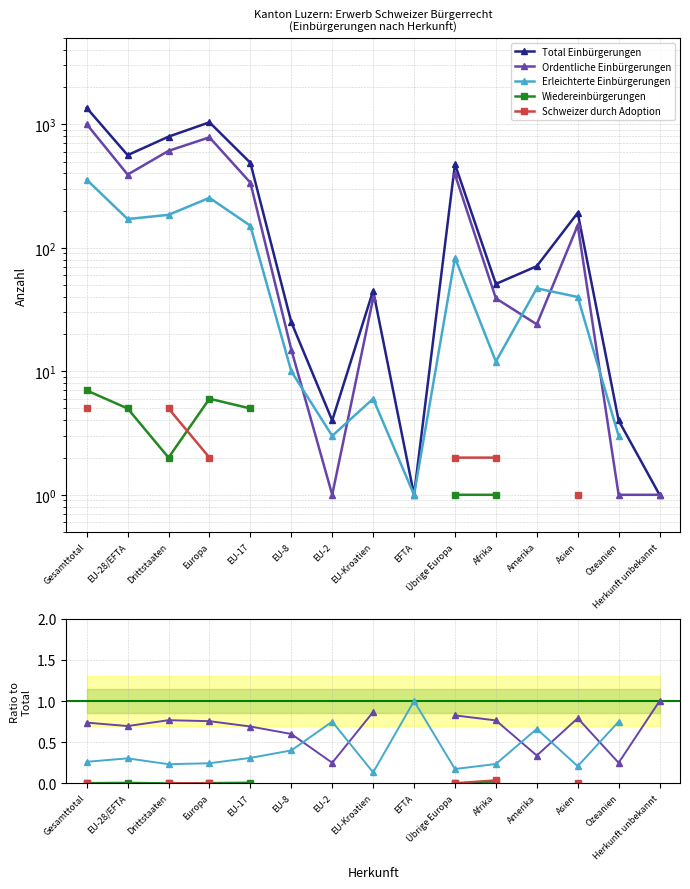

Where is Erleichterte Einbürgerungen nearest to the value 0?

EU-Kroatien